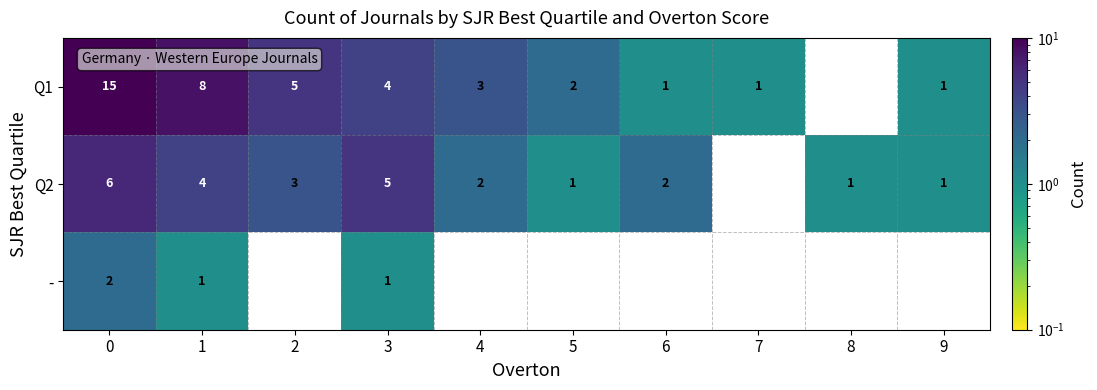

At how many categories does at least one series exceed 5?

2